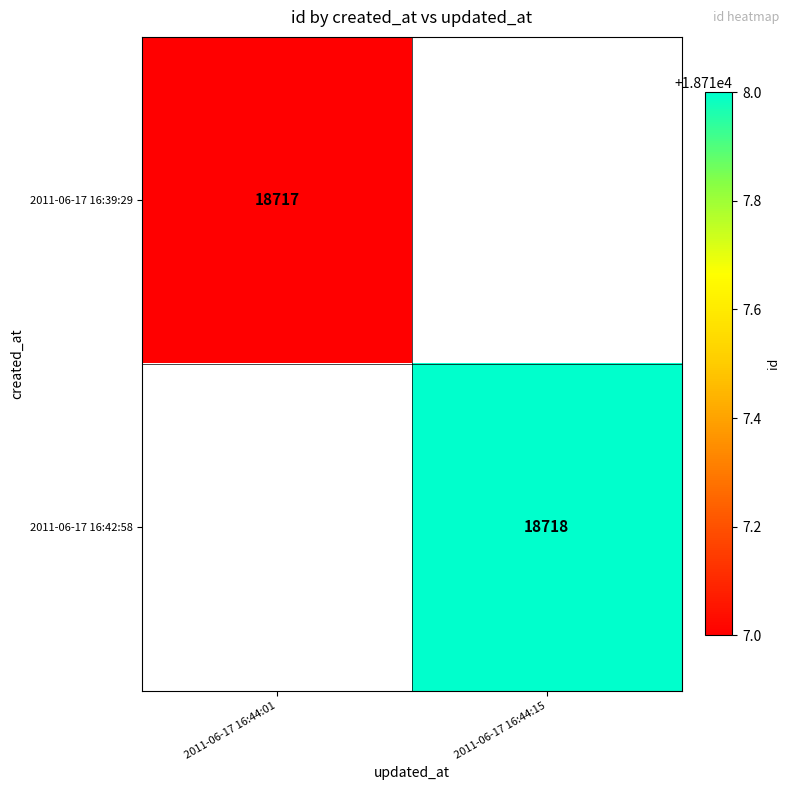

Is the value of 2011-06-17 16:42:58 at 2011-06-17 16:44:15 greater than the value of 2011-06-17 16:39:29 at 2011-06-17 16:44:01?

Yes